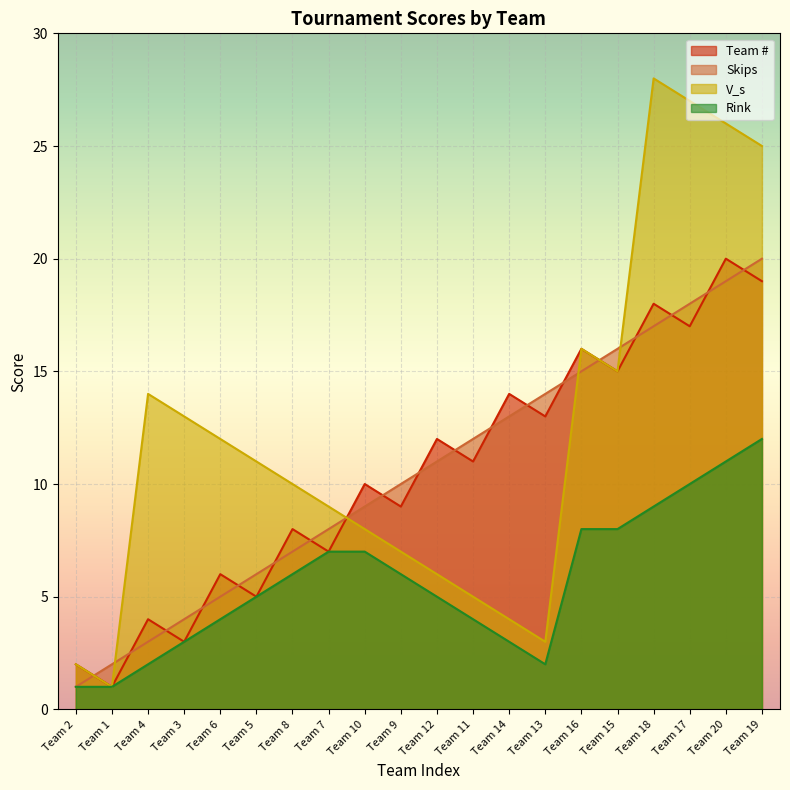

True or false: Team # and Rink cross at least once.

False